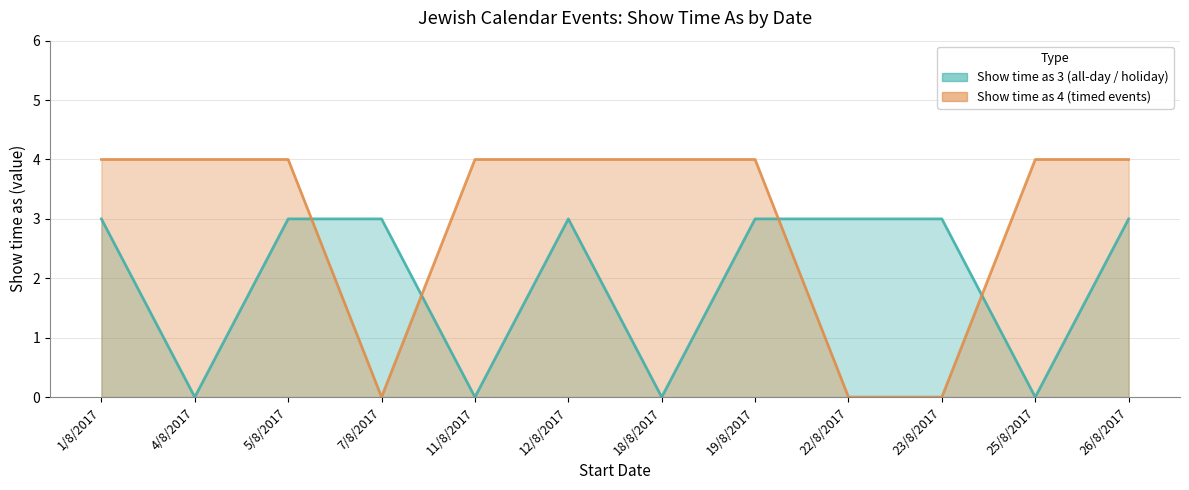

List the series in order of their peak value, highest first.

Show time as 4, Show time as 3